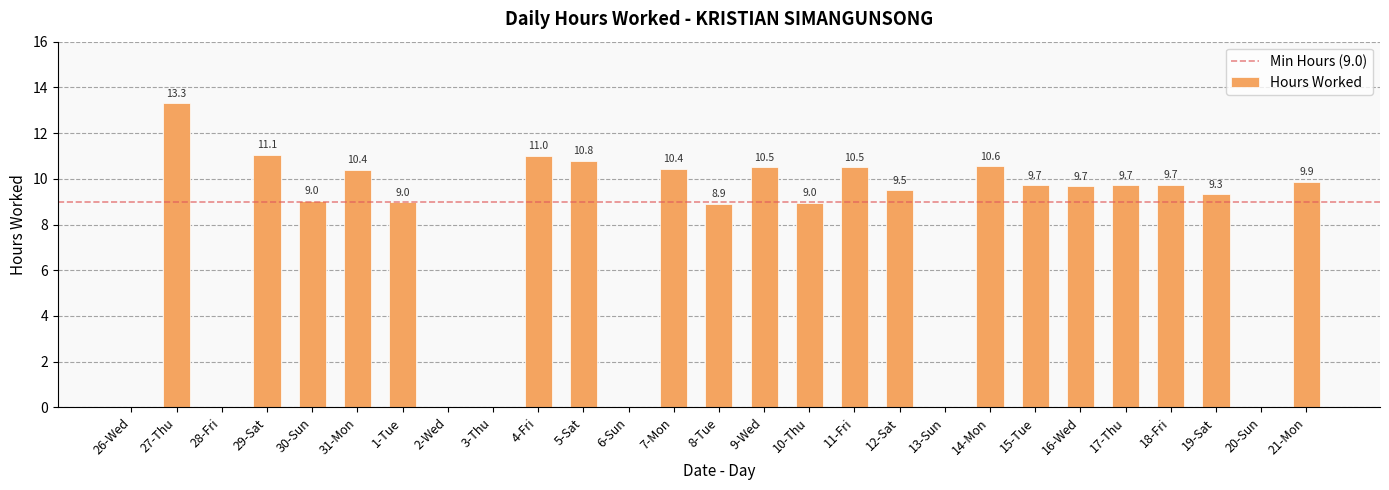

What is the sum of all values?

202.0